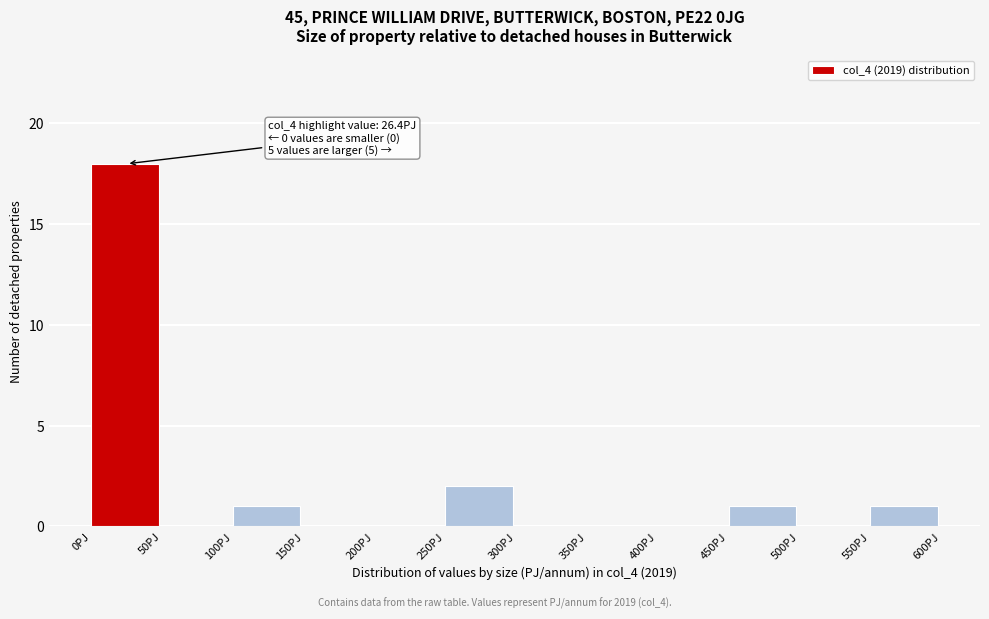

Over which range of the x-axis is the bar tallest?

0 to 50